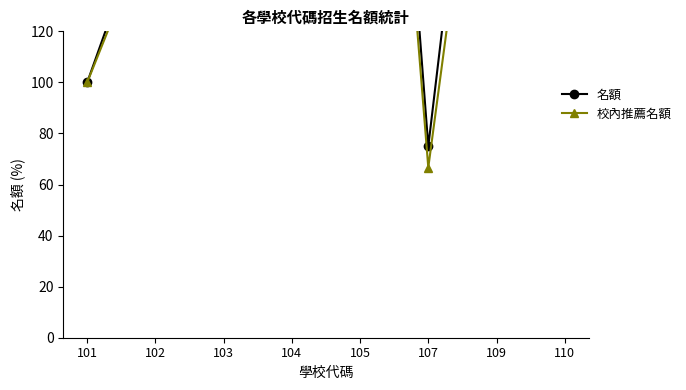

The 校內推薦名額 series shows 62.1 at 104. True or false?

False